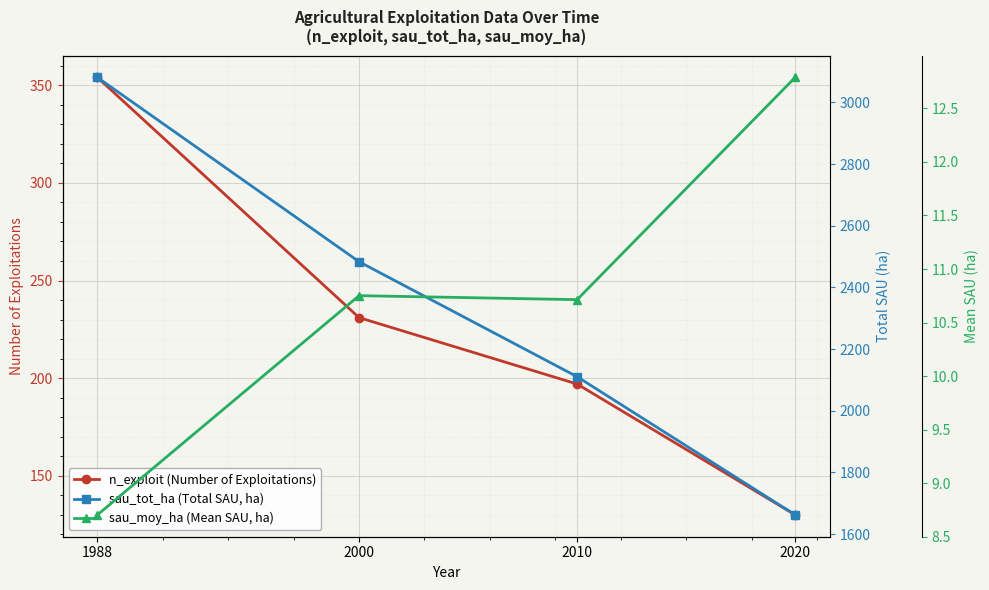

True or false: sau_moy_ha (Mean SAU, ha) has more than 2 points higher than both neighbors.

False